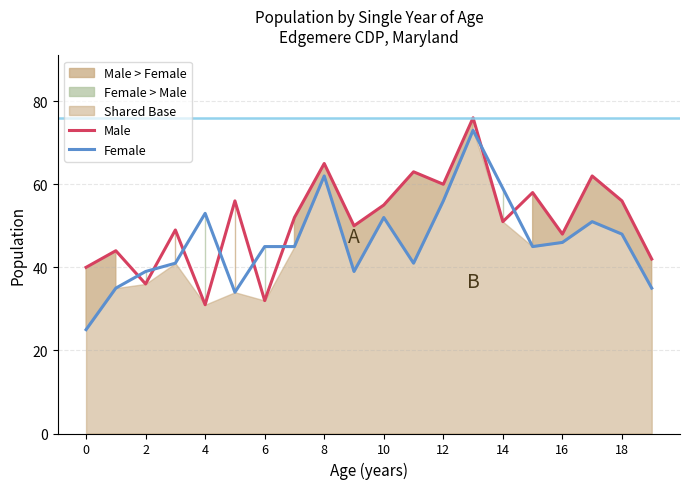

The value of Male at 10 is 75. True or false?

False